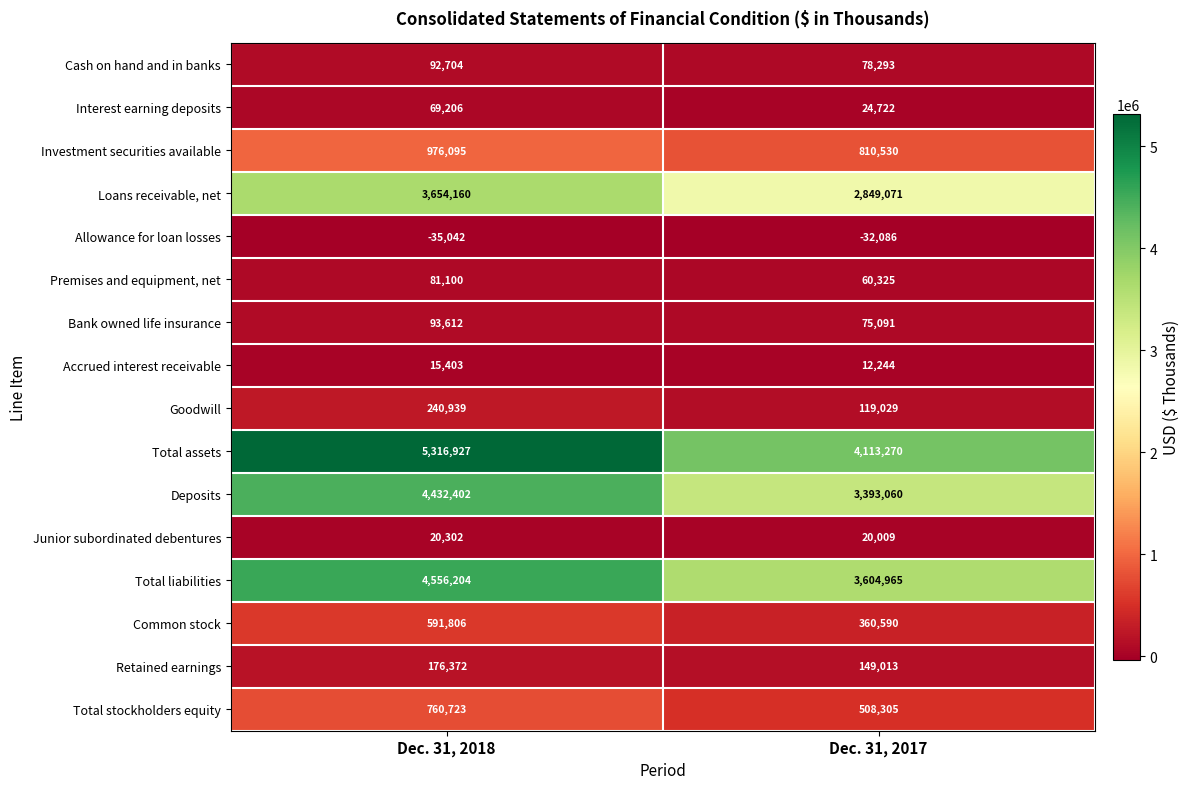

What is the spread (max minus min) of values at Dec. 31, 2018?

5351969